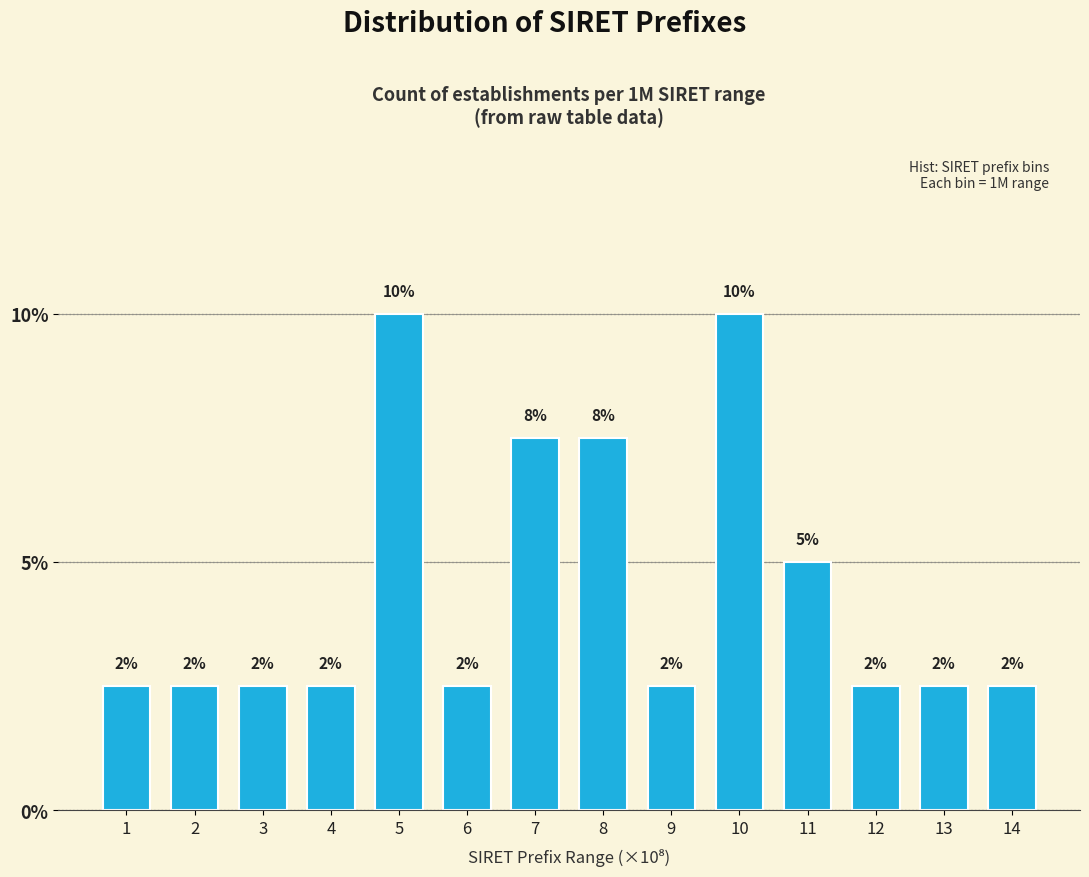

How many bars are there in total?

14